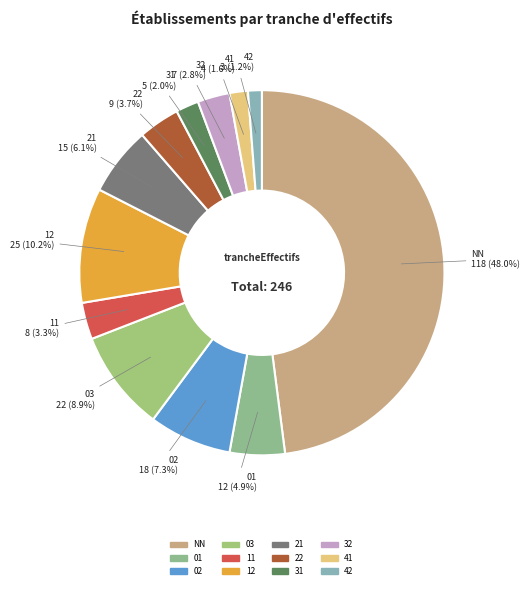

What is the largest slice in the pie chart?

NN